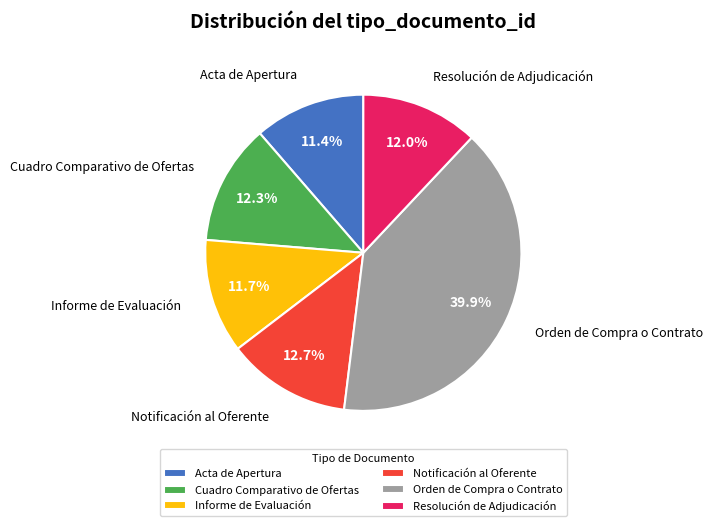

Does Acta de Apertura represent more than half of the total?

No